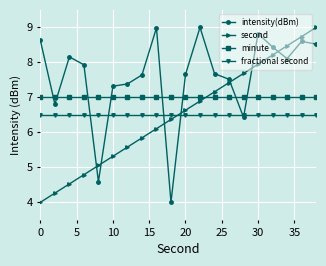

Does the chart display data point markers on the line(s)?

Yes